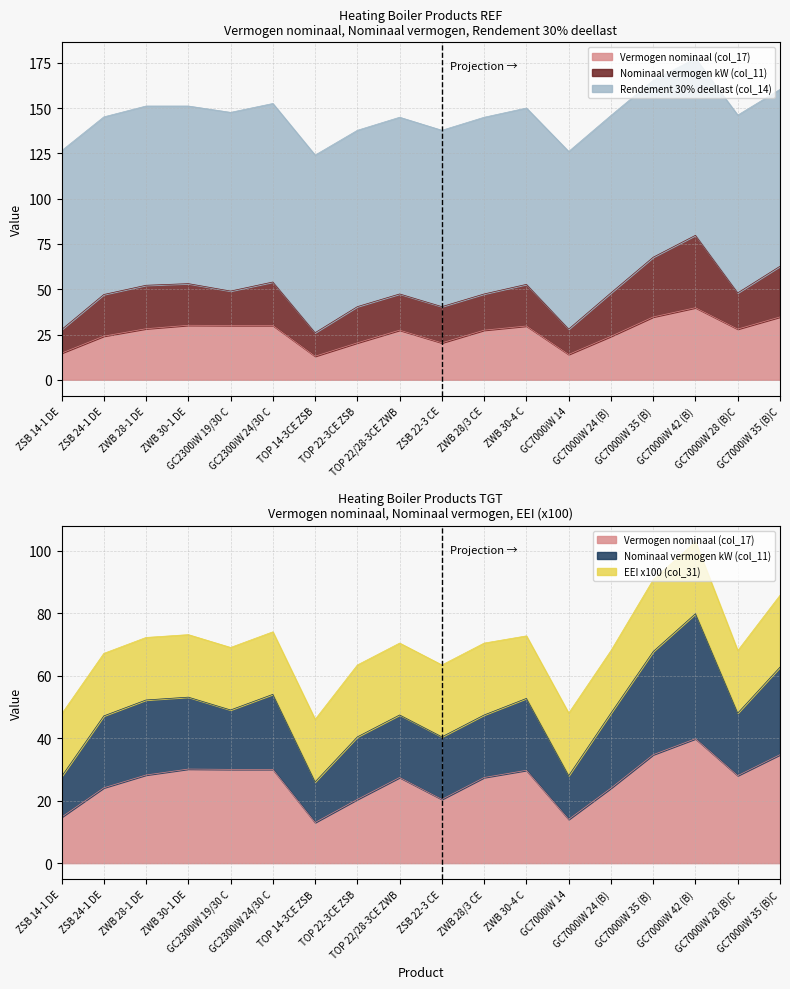

At which category is the sum across all series the highest?

GC7000iW 42 (B)